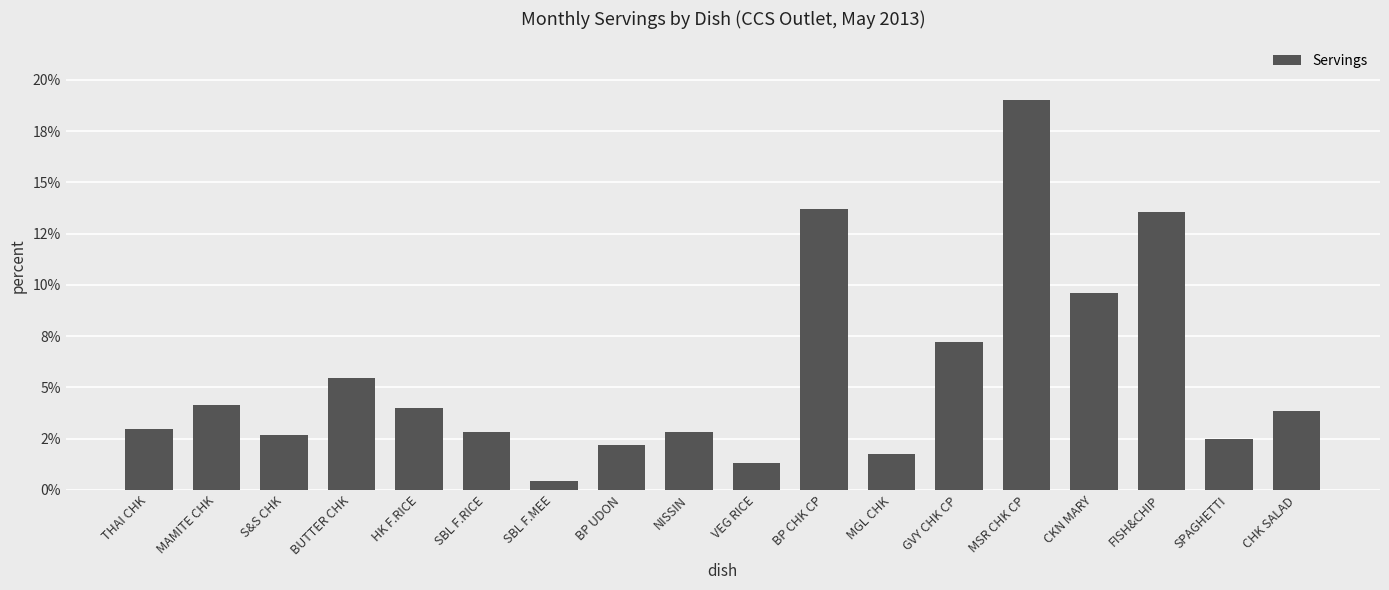

Are the bars horizontal?

No